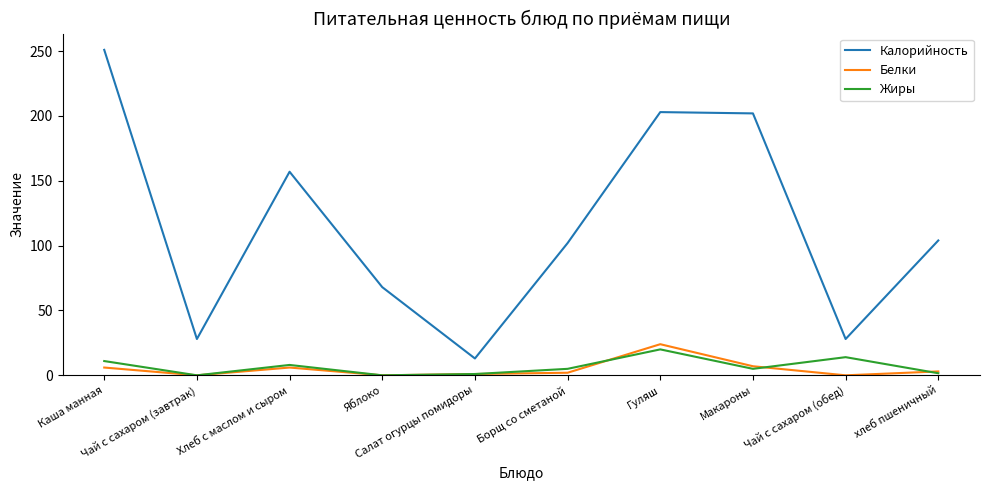

What is the difference between the highest and lowest values at хлеб пшеничный?

102.4